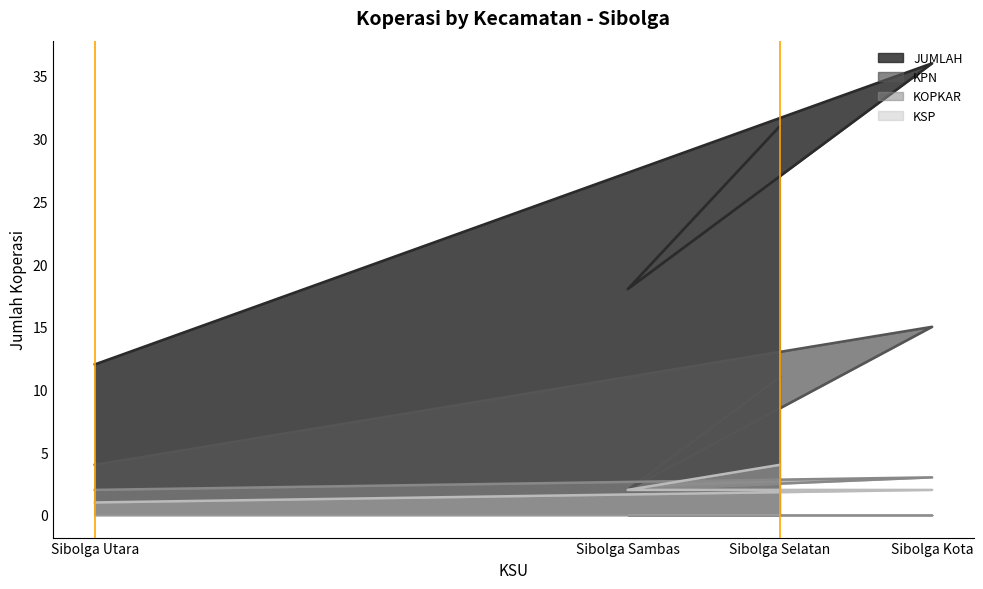

What position from the right is Sibolga Utara?

4